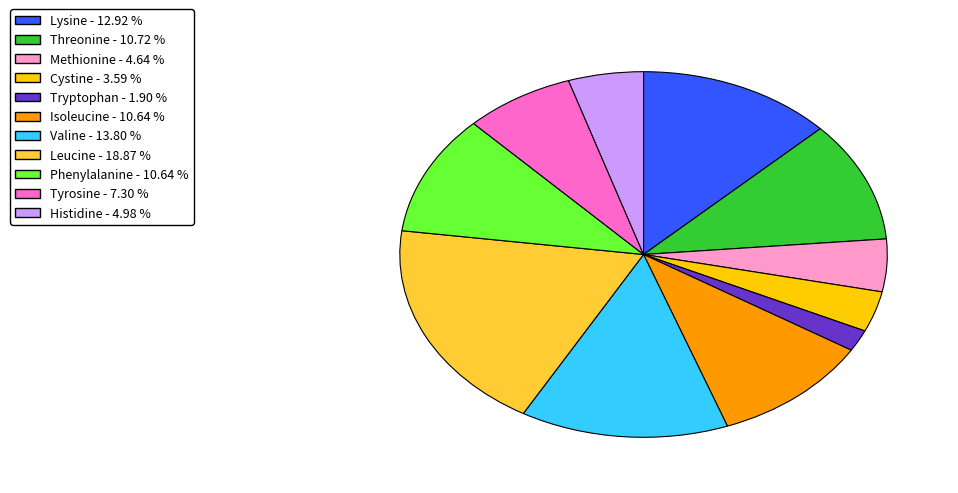

Is Histidine the majority of the pie?

No